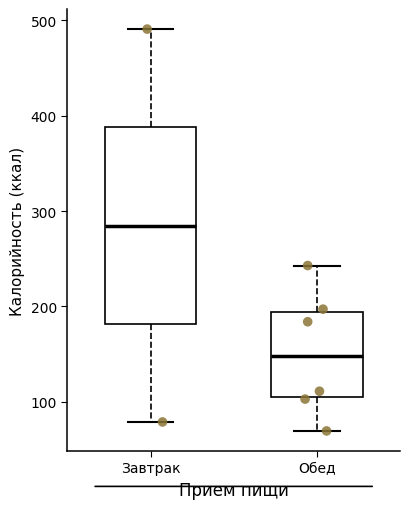

Reading left to right, read every box against the y-axis: the position of its median line, the range the box covers, and the ends of its whiskers. The values are not printed on the chart, so give them approximately, as read against the axis.

Завтрак: median 280, box 180 to 390, whiskers 80 to 490
Обед: median 150, box 110 to 190, whiskers 70 to 240